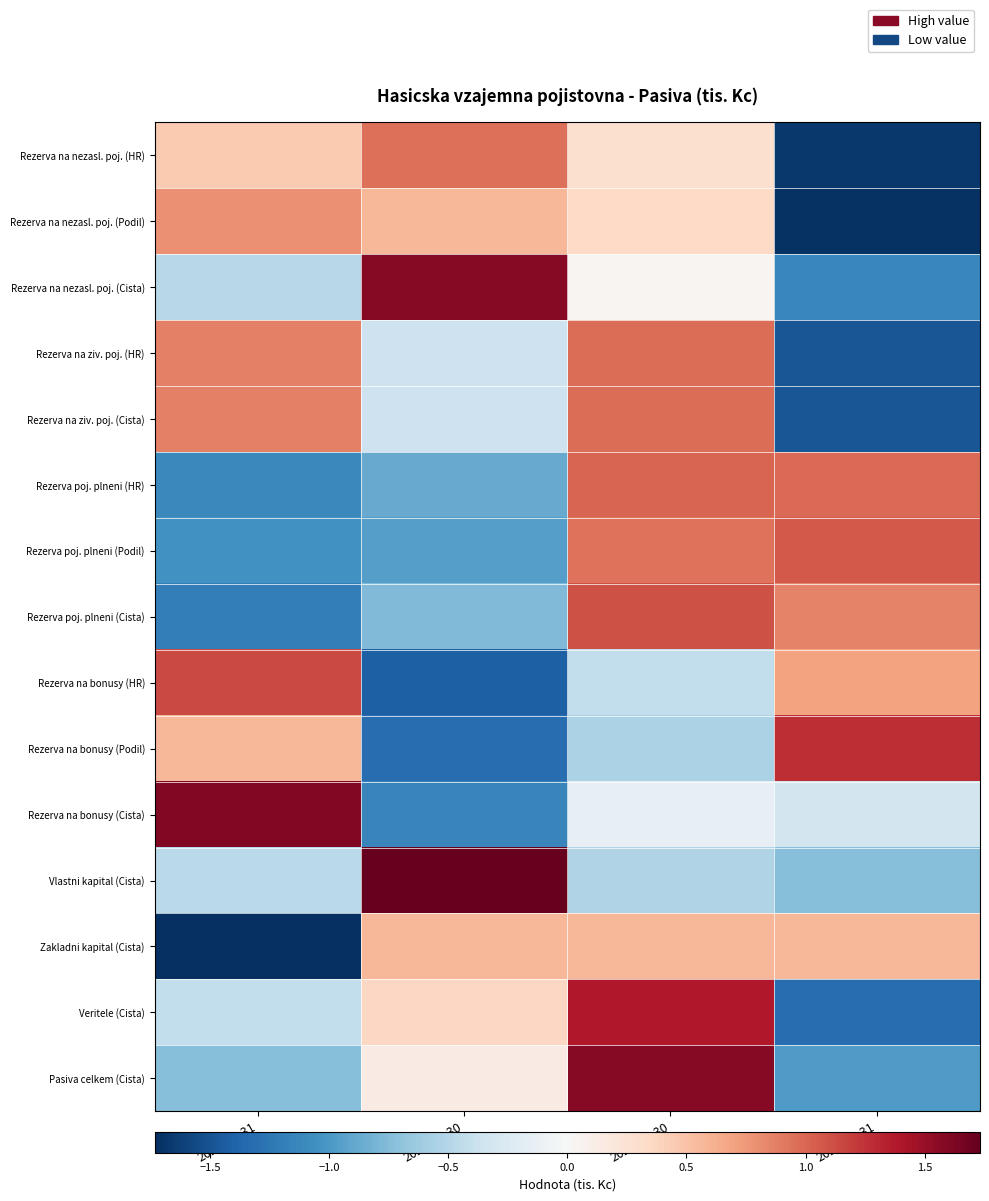

What is the difference between the highest and lowest values at 2023-06-30?

3.1